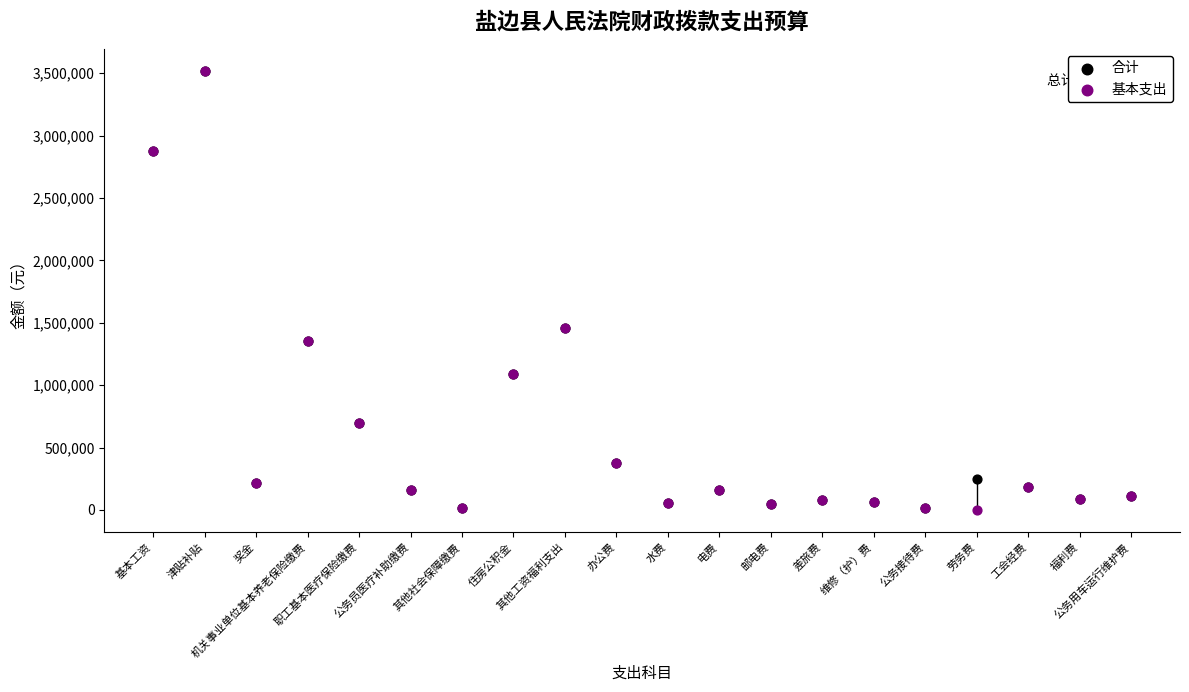

What are all the series names shown in the legend?

合计, 基本支出